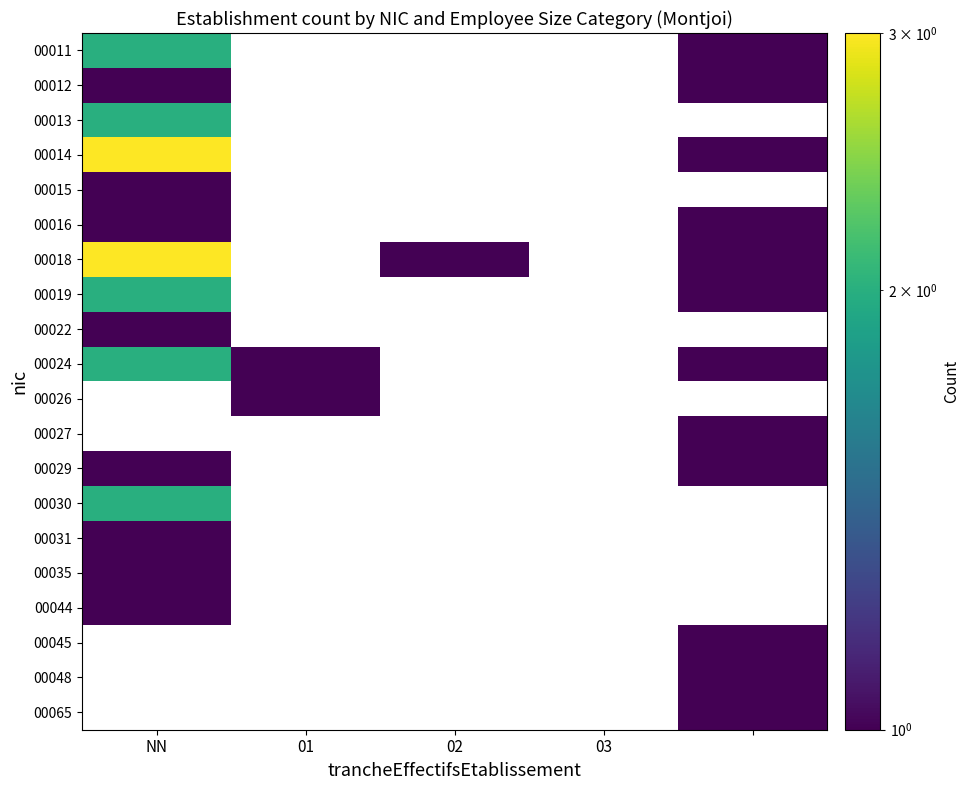

Which category has the highest value across all series?

NN